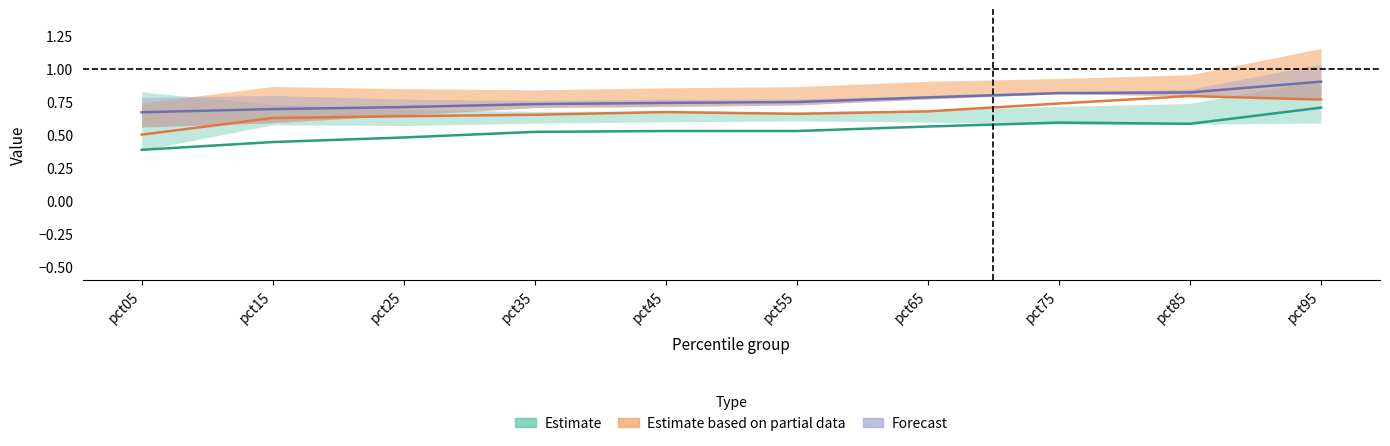

Is this an area chart (filled region under the line)?

No